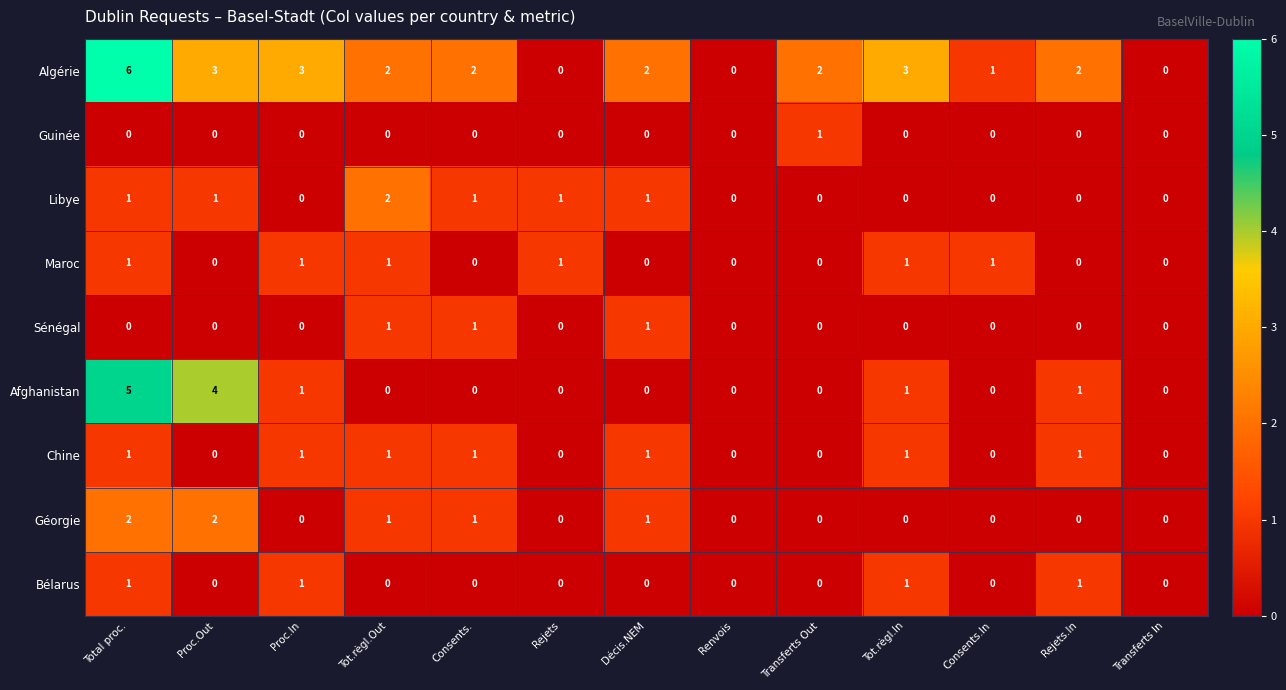

What is the sum of all Afghanistan values?

12